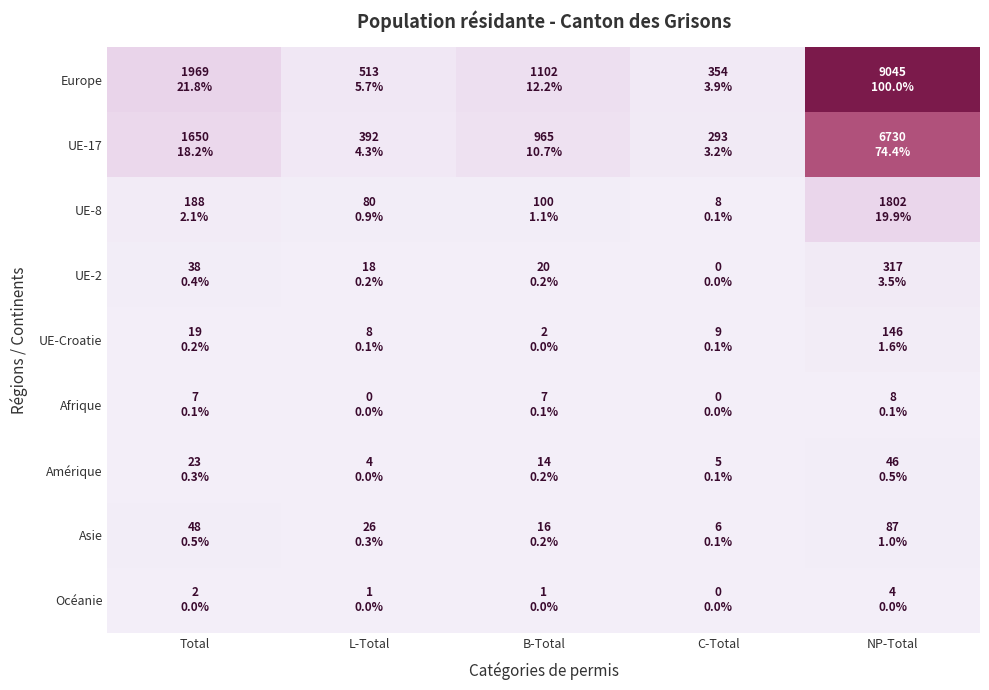

At how many categories does at least one series exceed 0?

5